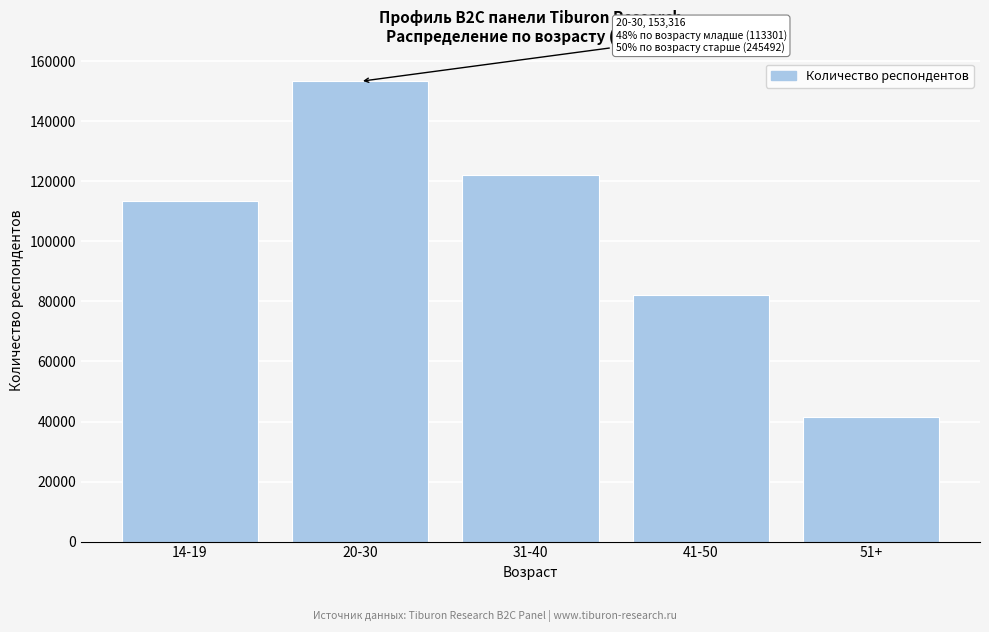

Reading right to left, extract all data points from this chart.

41371	82153	121968	153316	113301